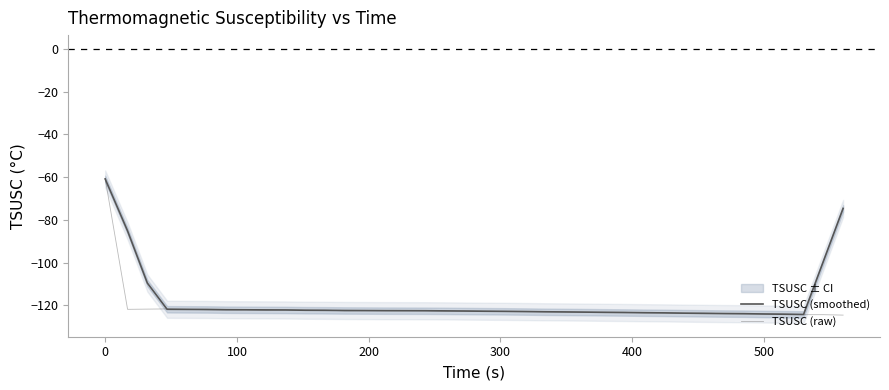

In TSUSC (smoothed), how many points are lower than both neighbors (excluding endpoints)?

1